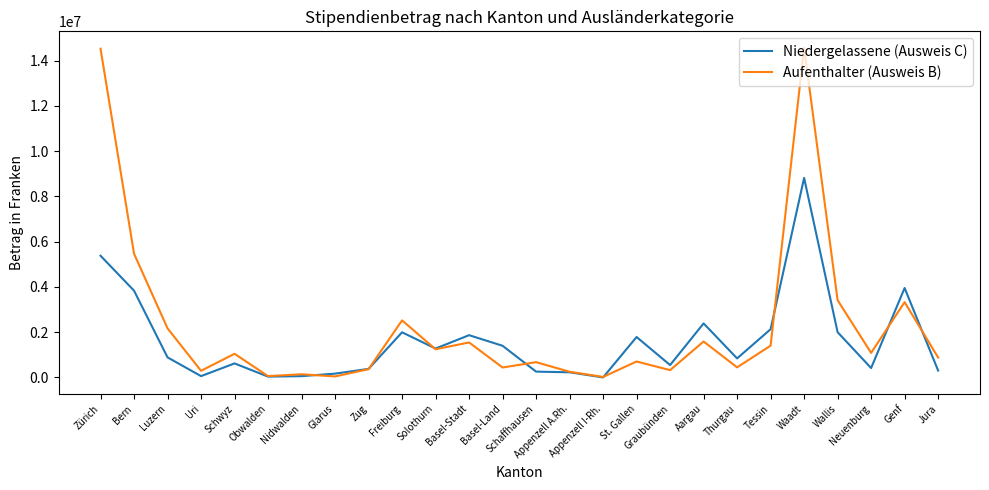

What is the difference between the maximum and minimum values in the Aufenthalter (Ausweis B) series?

14540473